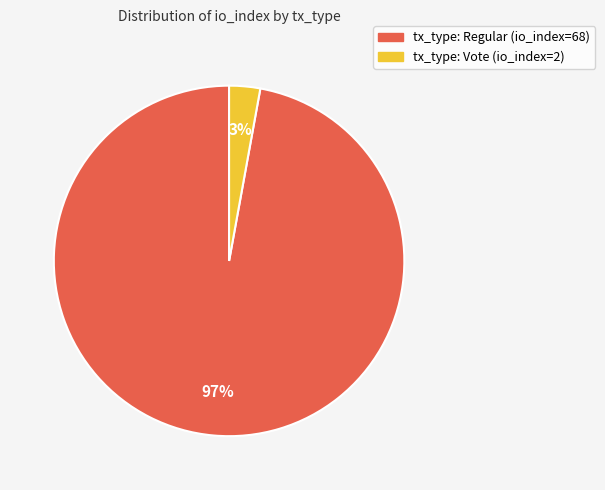

True or false: tx_type: Vote (io_index=2) accounts for 13% of the total.

False